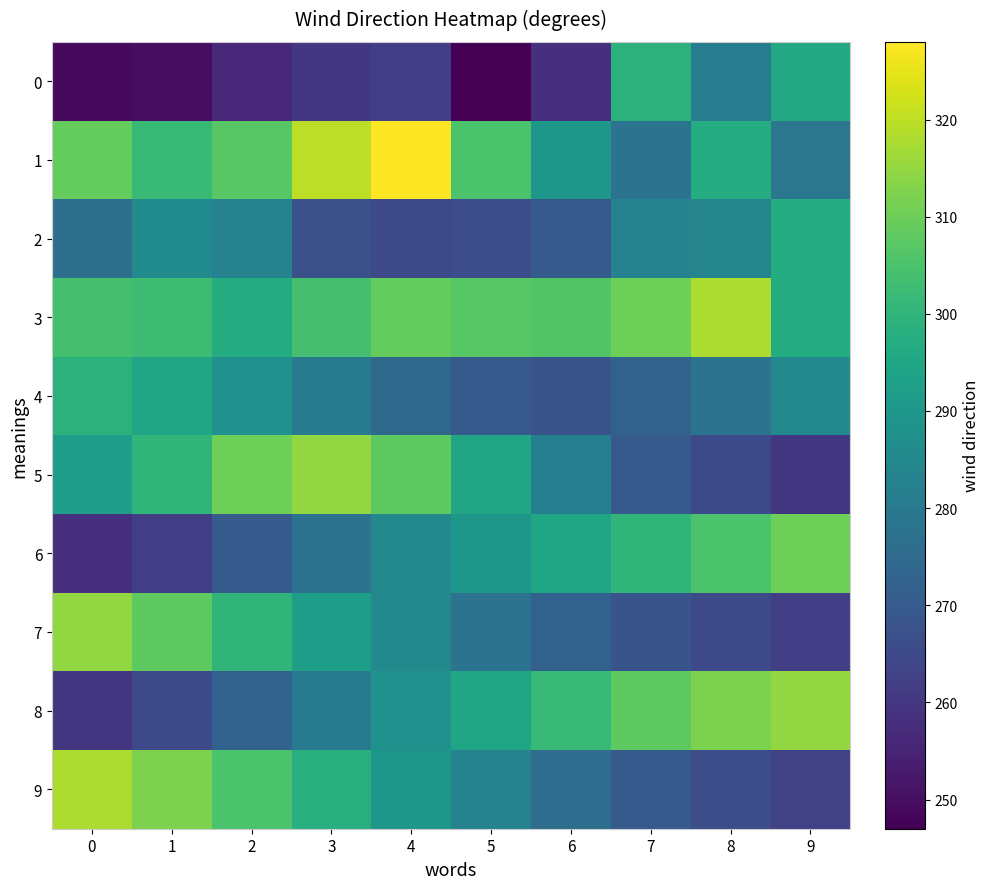

Reading left to right, what are all the values shown in this chart?

0: 0=249	1=250	2=256	3=260	4=262	5=247	6=258	7=299	8=281	9=296
1: 0=309	1=302	2=307	3=320	4=328	5=305	6=290	7=278	8=297	9=279
2: 0=277	1=286	2=283	3=267	4=265	5=266	6=270	7=283	8=284	9=297
3: 0=304	1=303	2=297	3=304	4=309	5=307	6=306	7=310	8=318	9=297
4: 0=299	1=295	2=288	3=280	4=275	5=270	6=268	7=272	8=278	9=285
5: 0=292	1=300	2=310	3=315	4=308	5=295	6=282	7=270	8=265	9=260
6: 0=258	1=262	2=270	3=278	4=285	5=290	6=295	7=300	8=305	9=310
7: 0=315	1=308	2=300	3=292	4=285	5=278	6=272	7=268	8=265	9=262
8: 0=260	1=265	2=272	3=280	4=288	5=295	6=302	7=308	8=312	9=315
9: 0=318	1=312	2=305	3=298	4=290	5=283	6=276	7=270	8=266	9=263